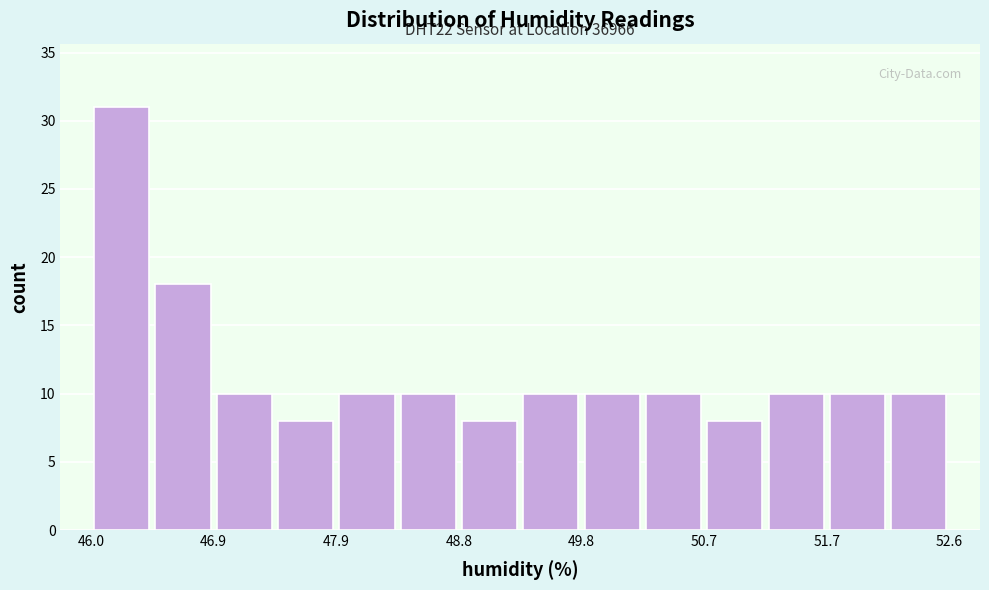

Over which range of the x-axis is the bar tallest?

46.0 to 46.5